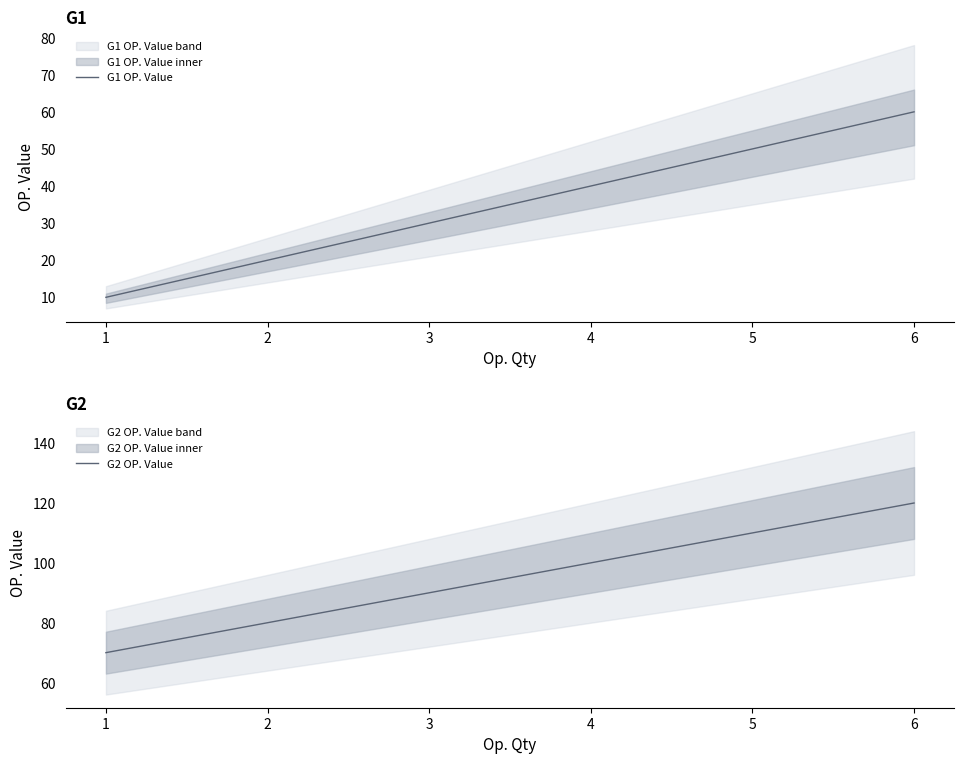

What is the value of the G1 OP. Value point at the 1st from the left?

10